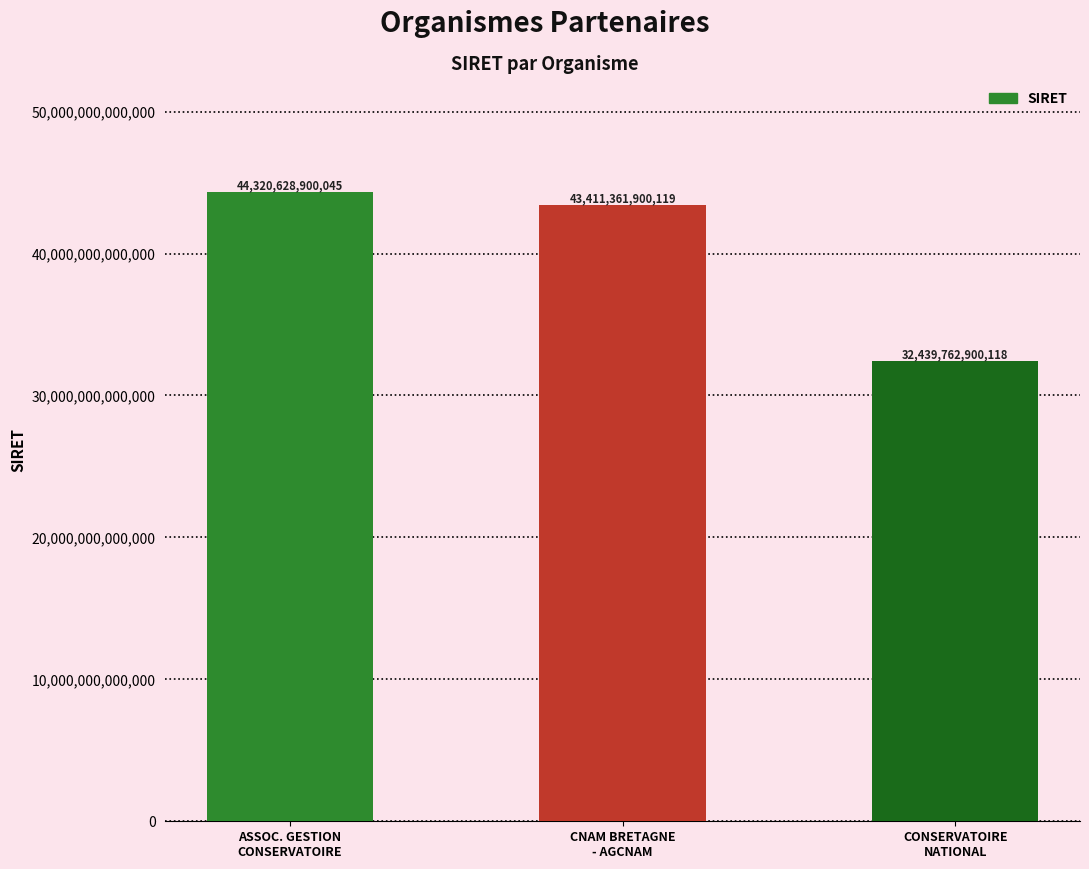

How many categories are shown in the chart?

3